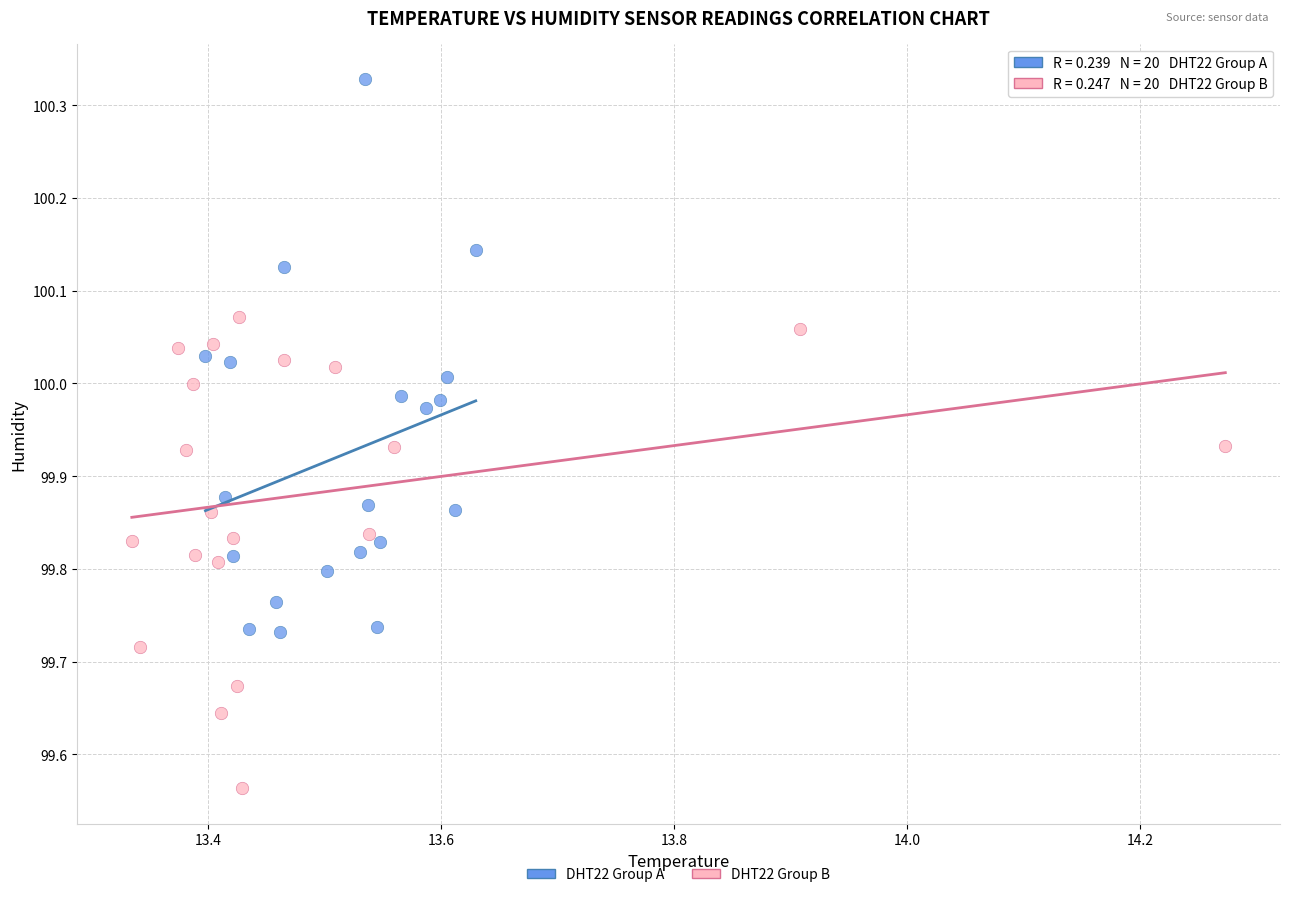

Which series reaches the maximum Y coordinate?

DHT22 Group A